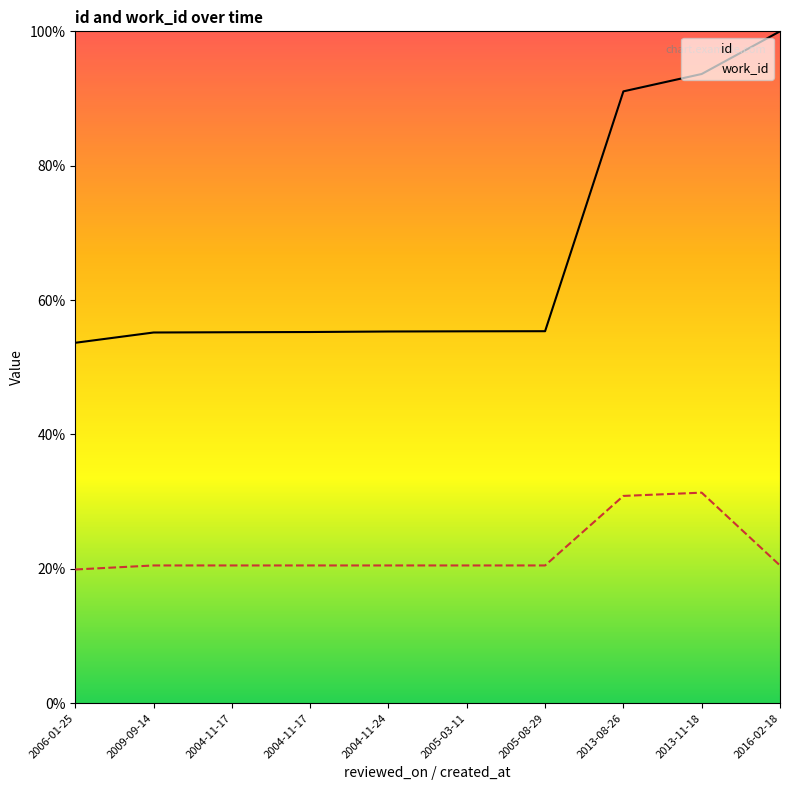

True or false: id and work_id cross at least once.

False